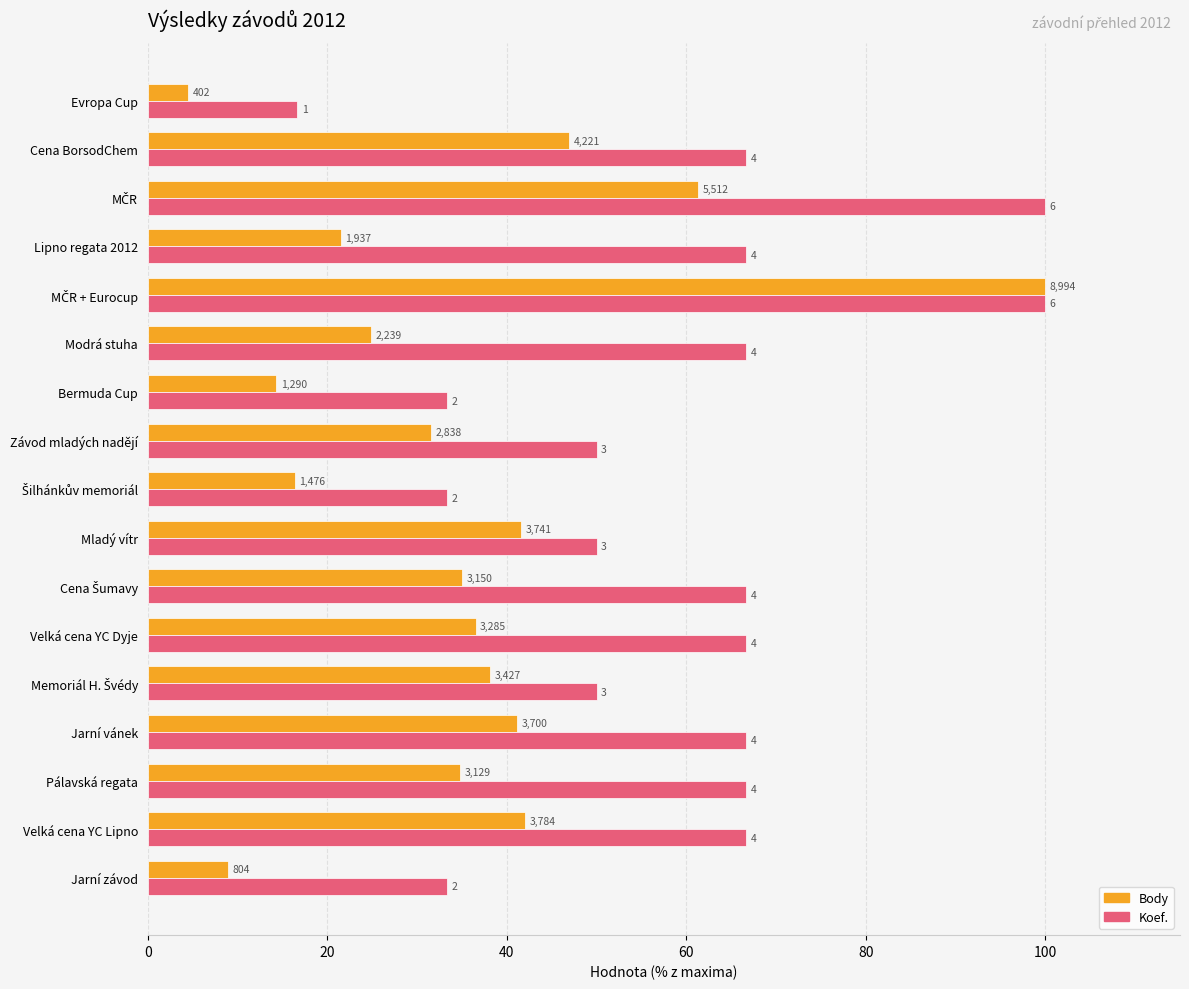

What are all the series names shown in the legend?

Body, Koef.